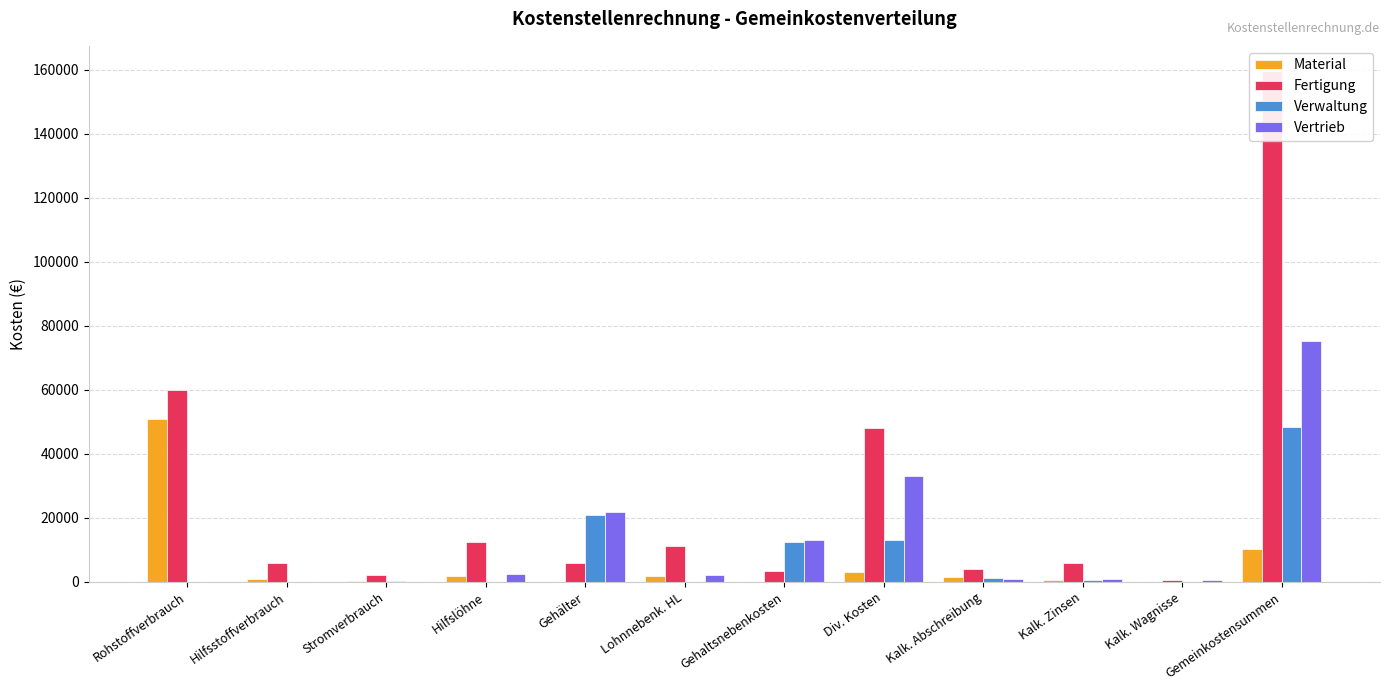

The value of Material at Stromverbrauch is 200. True or false?

True